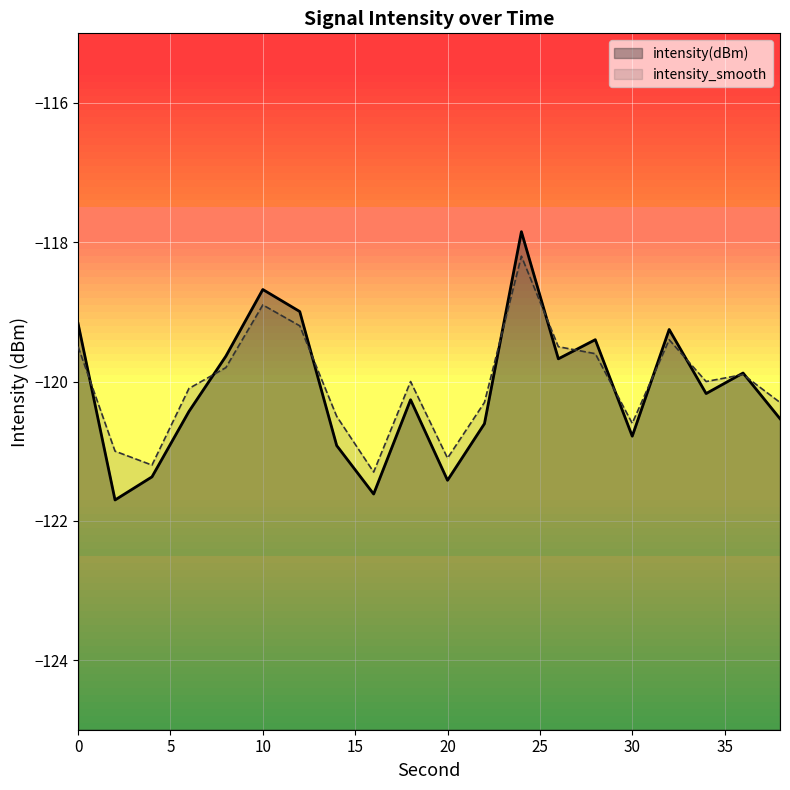

Reading right to left, list all the values displayed in this chart.

intensity(dBm): 38=-120.5	36=-119.9	34=-120.2	32=-119.3	30=-120.8	28=-119.4	26=-119.7	24=-117.8	22=-120.6	20=-121.4	18=-120.3	16=-121.6	14=-120.9	12=-119.0	10=-118.7	8=-119.6	6=-120.4	4=-121.4	2=-121.7	0=-119.2
intensity_smooth: 38=-120.3	36=-119.9	34=-120.0	32=-119.4	30=-120.6	28=-119.6	26=-119.5	24=-118.2	22=-120.3	20=-121.1	18=-120.0	16=-121.3	14=-120.5	12=-119.2	10=-118.9	8=-119.8	6=-120.1	4=-121.2	2=-121.0	0=-119.5